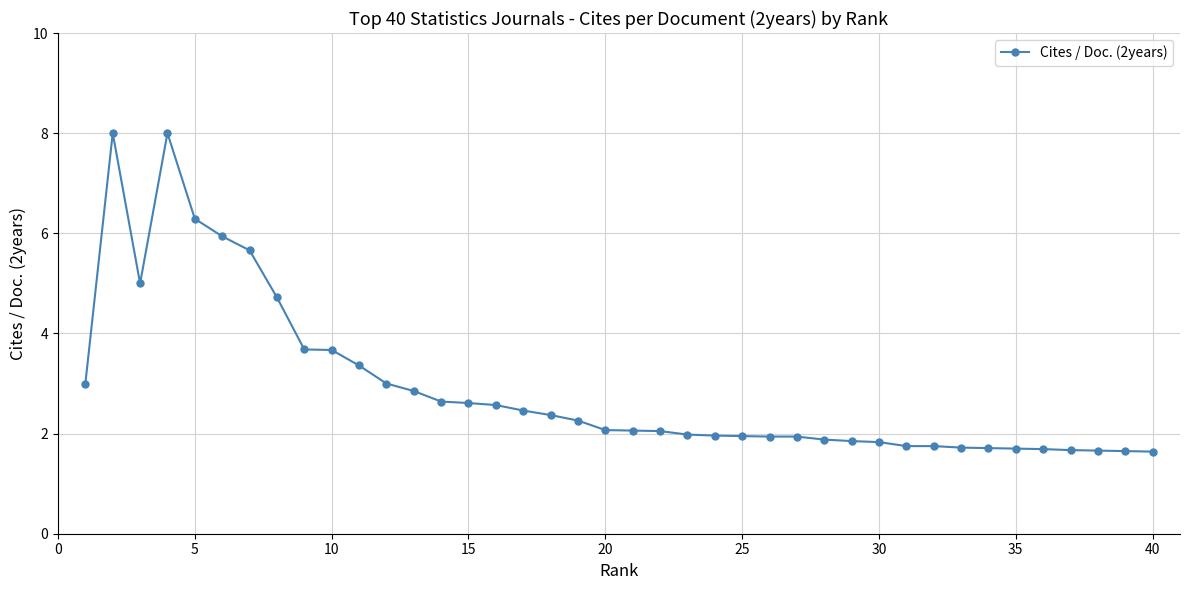

What is the value of the 29th point from the left?

1.9